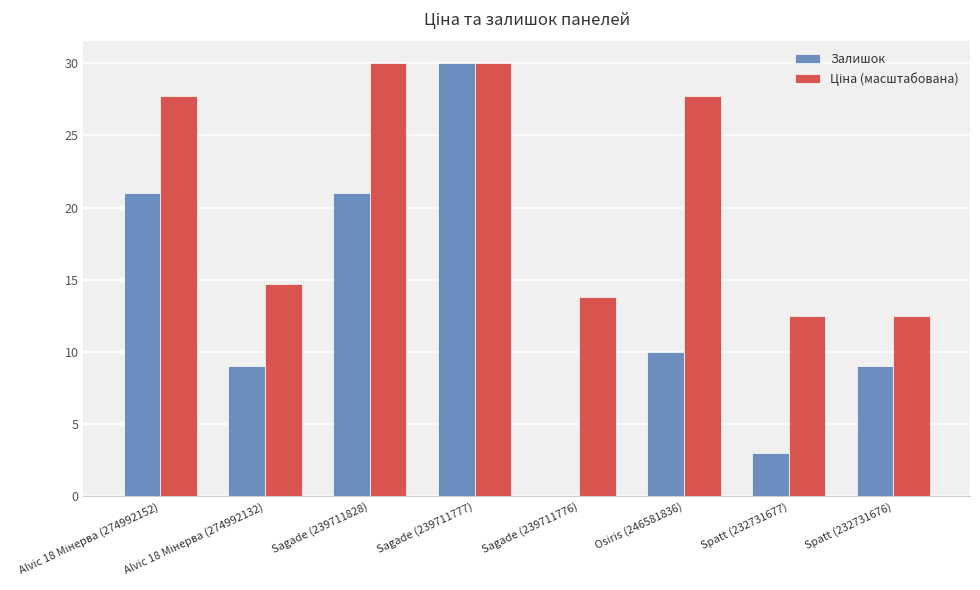

Which series changed the most between Sagade (239711828) and Osiris (246581836)?

Залишок